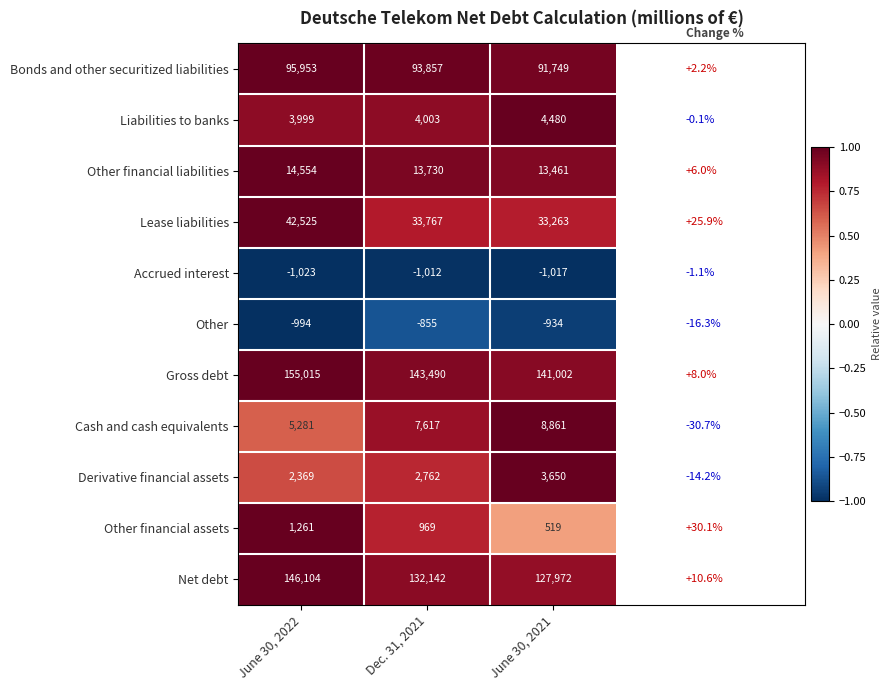

What is the greatest value displayed?

155015